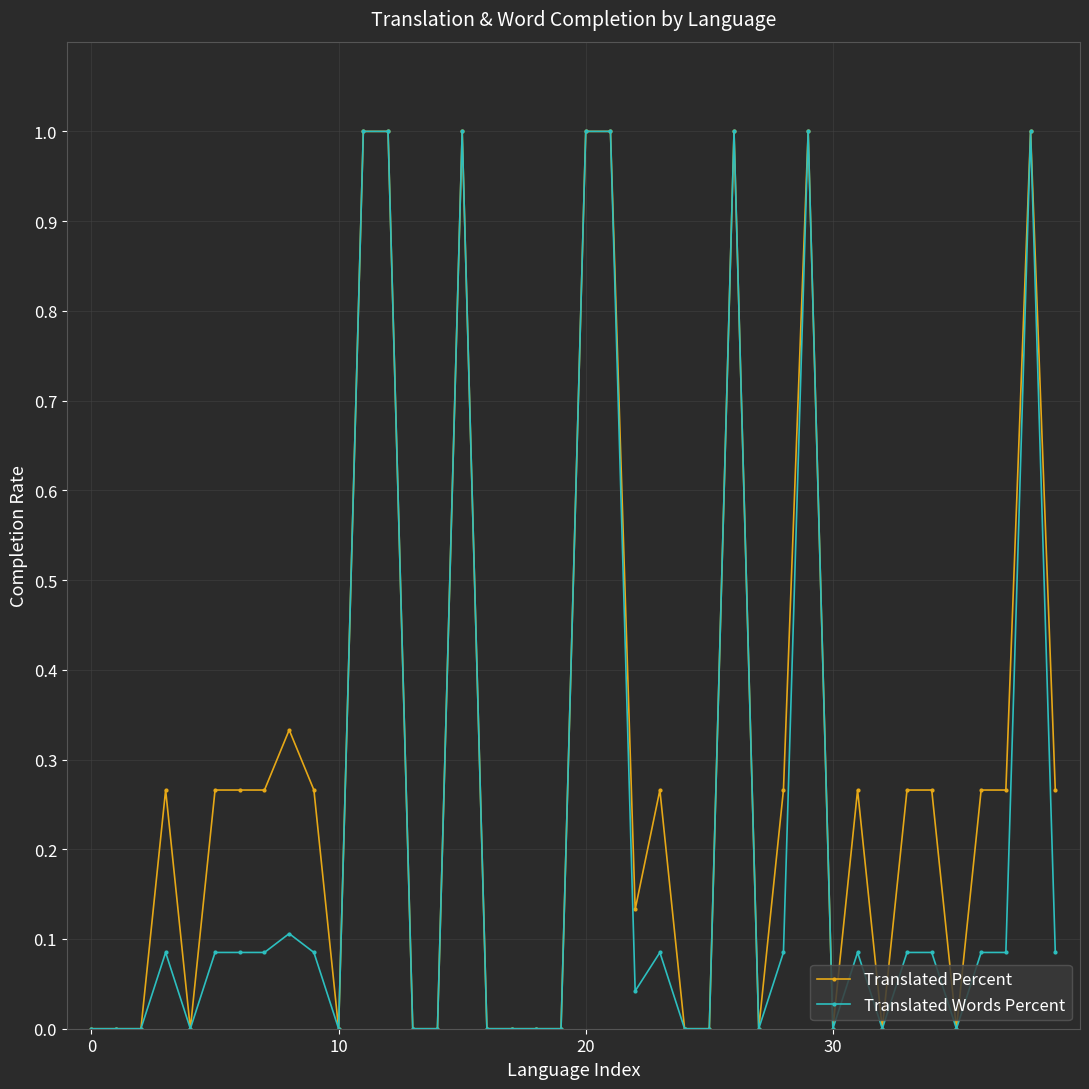

What is the greatest value displayed?

1.0